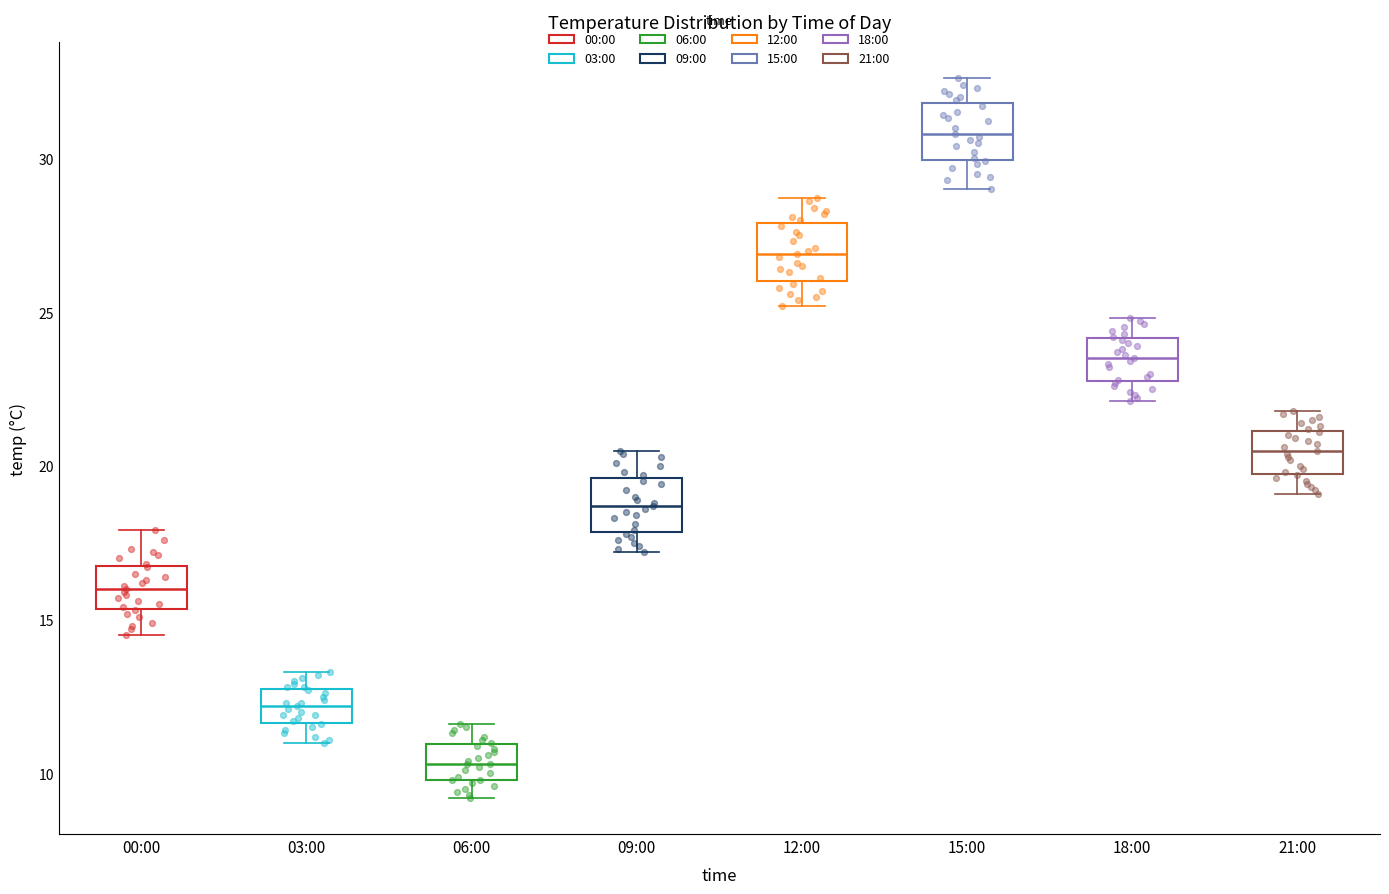

Which box's median line is the lowest?

06:00